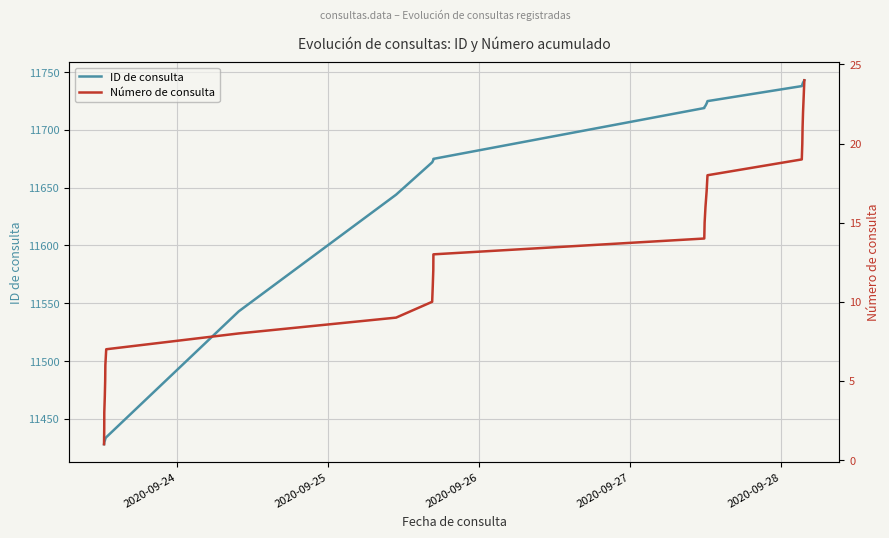

True or false: ID de consulta and Número de consulta cross at least once.

False